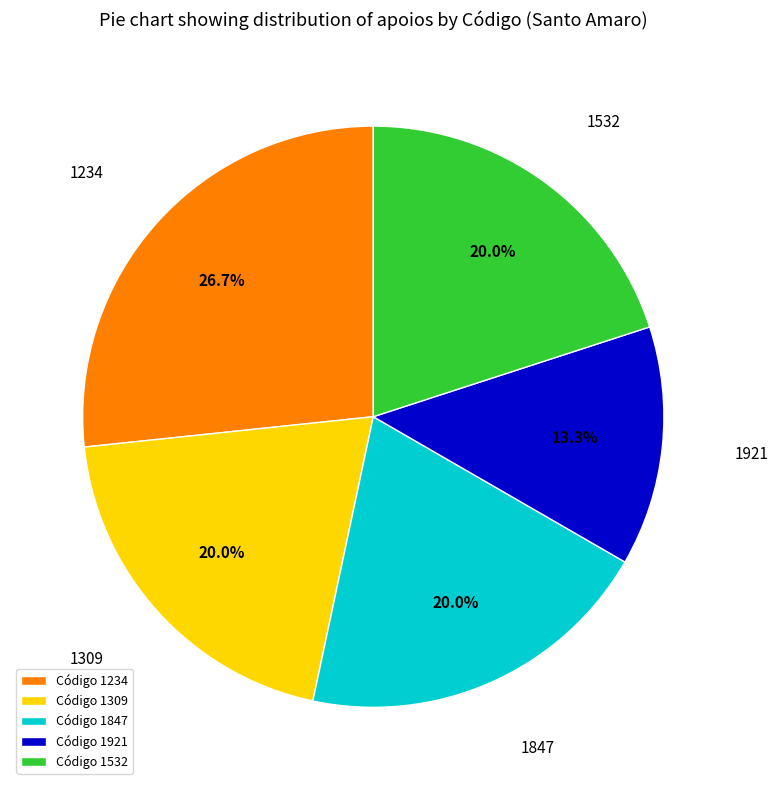

Approximately how many times larger is the value at Código 1847 compared to Código 1921?

1.5